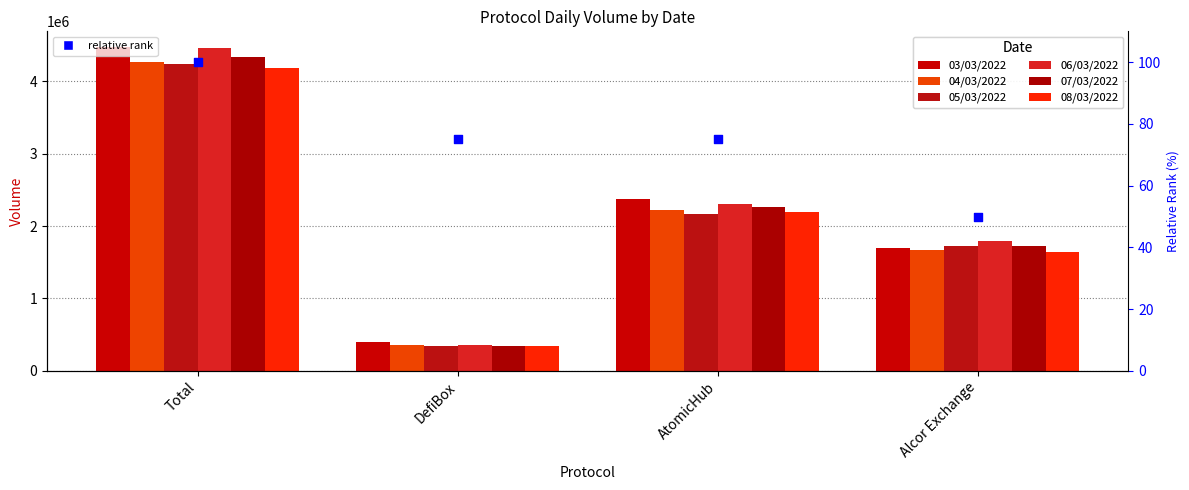

Which series contains the lowest Y value?

08/03/2022